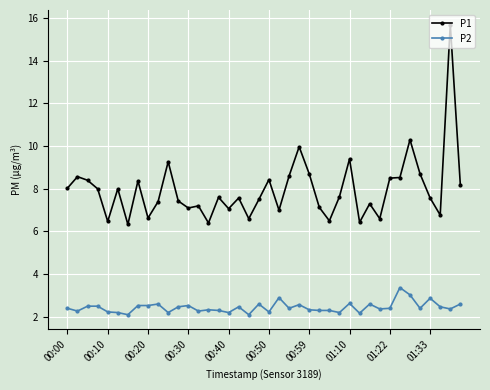

What is the value of the P1 point at the 21st from the left?

8.4